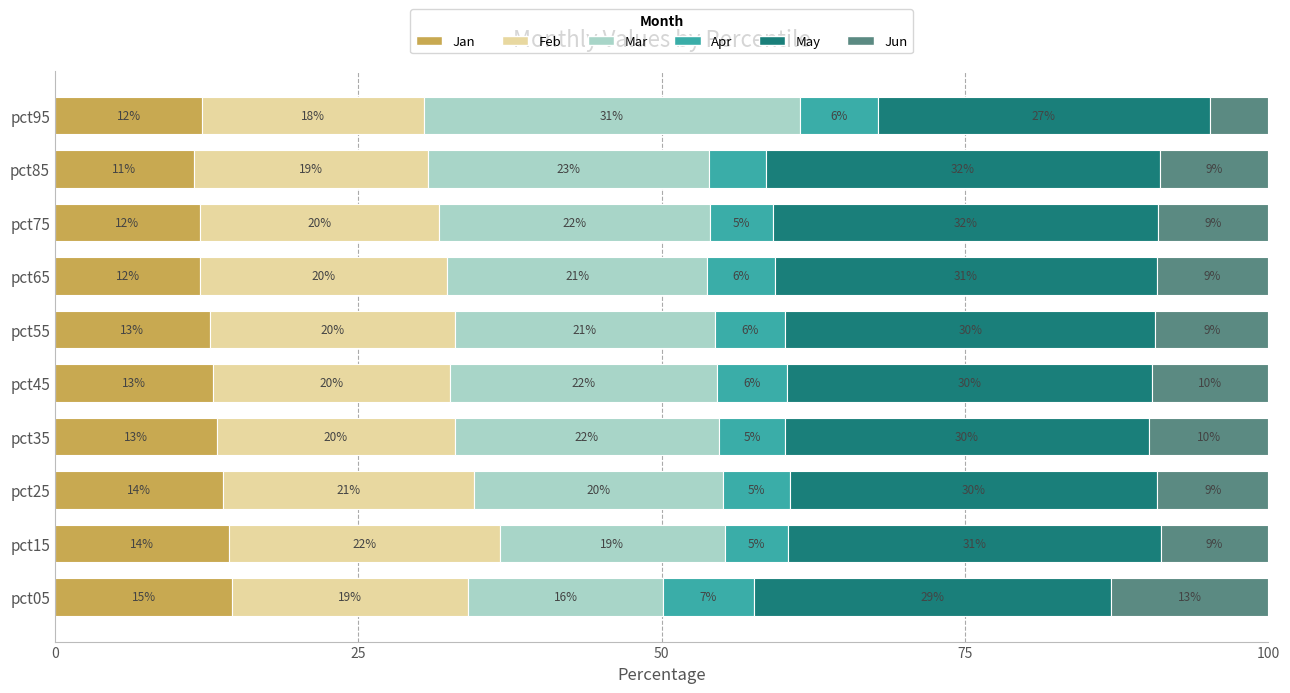

What are all the series names shown in the legend?

Jan, Feb, Mar, Apr, May, Jun